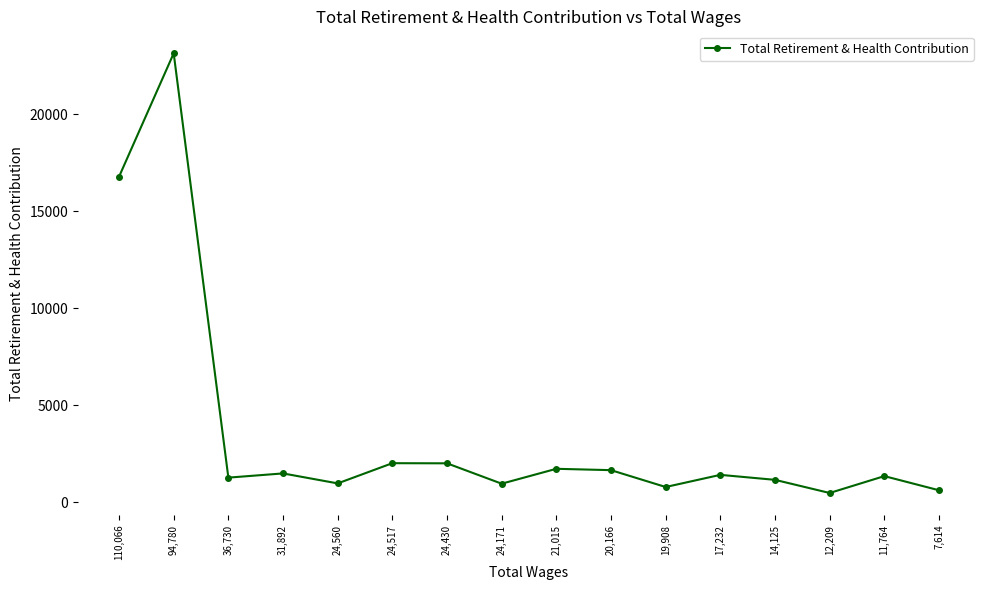

Which has a higher value, 36,730 or 7,614?

36,730